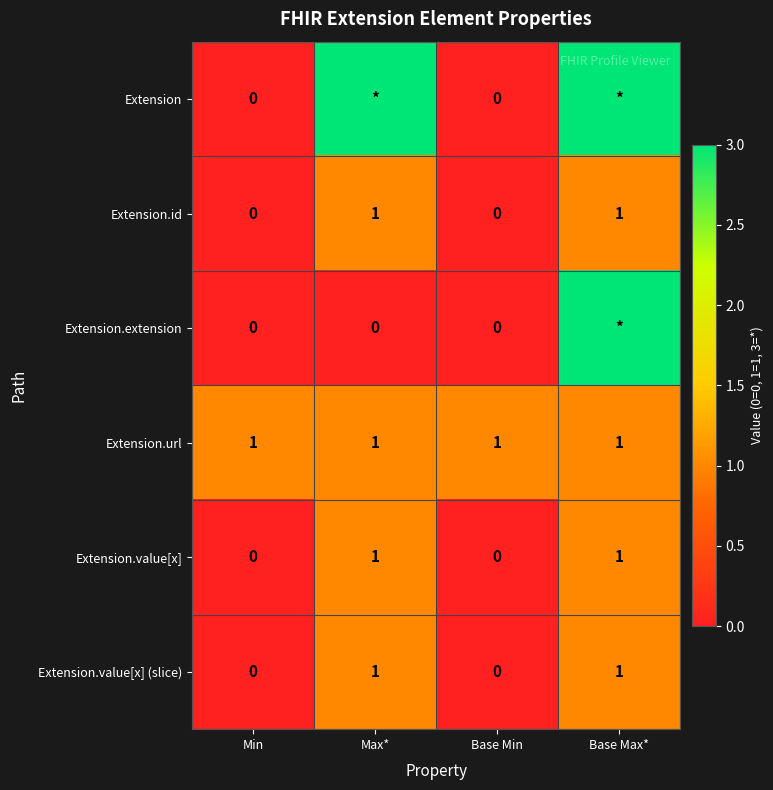

What is the average value of the Extension.url series?

1